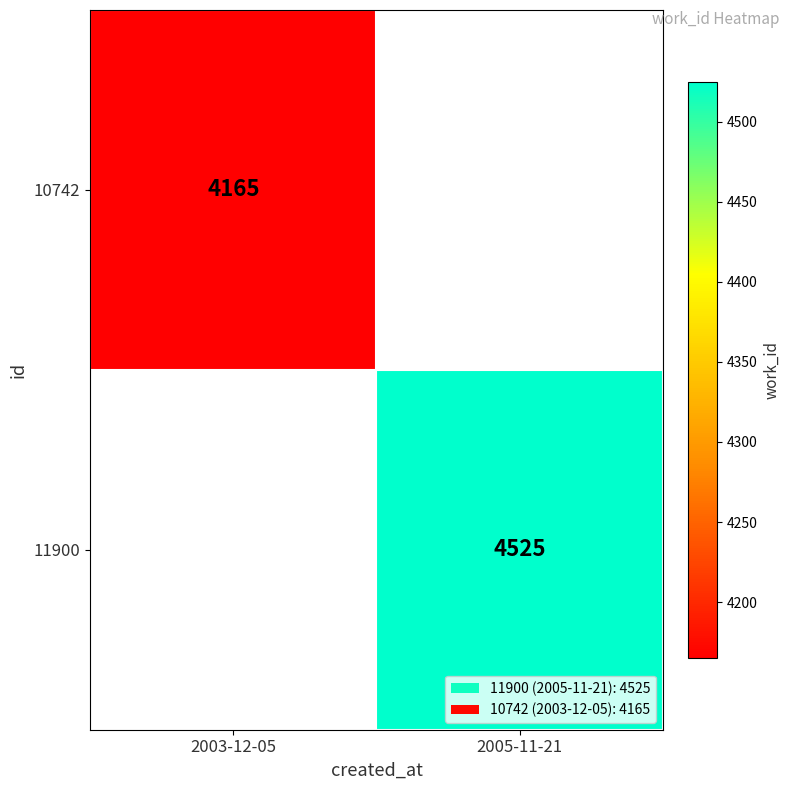

The 10742 series shows 5426 at 2003-12-05. True or false?

False